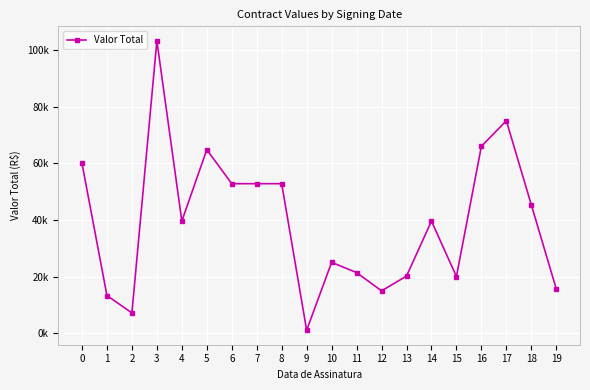

Which label corresponds to the smallest value in the chart?

9